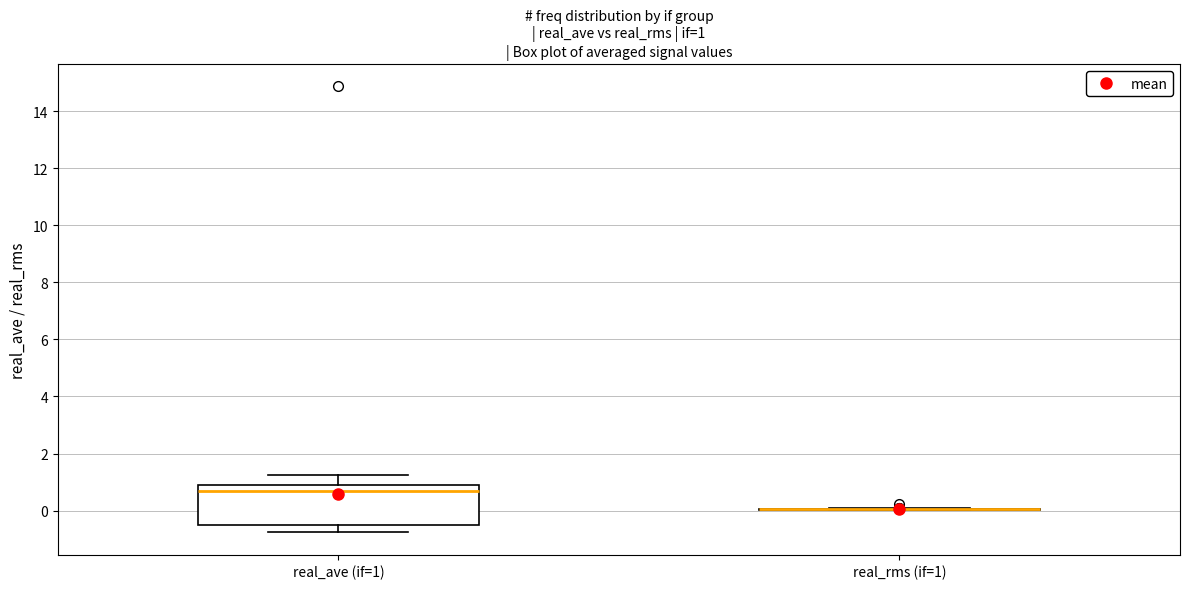

Which box is the tallest, from its lower edge to its upper edge?

real_ave (if=1)